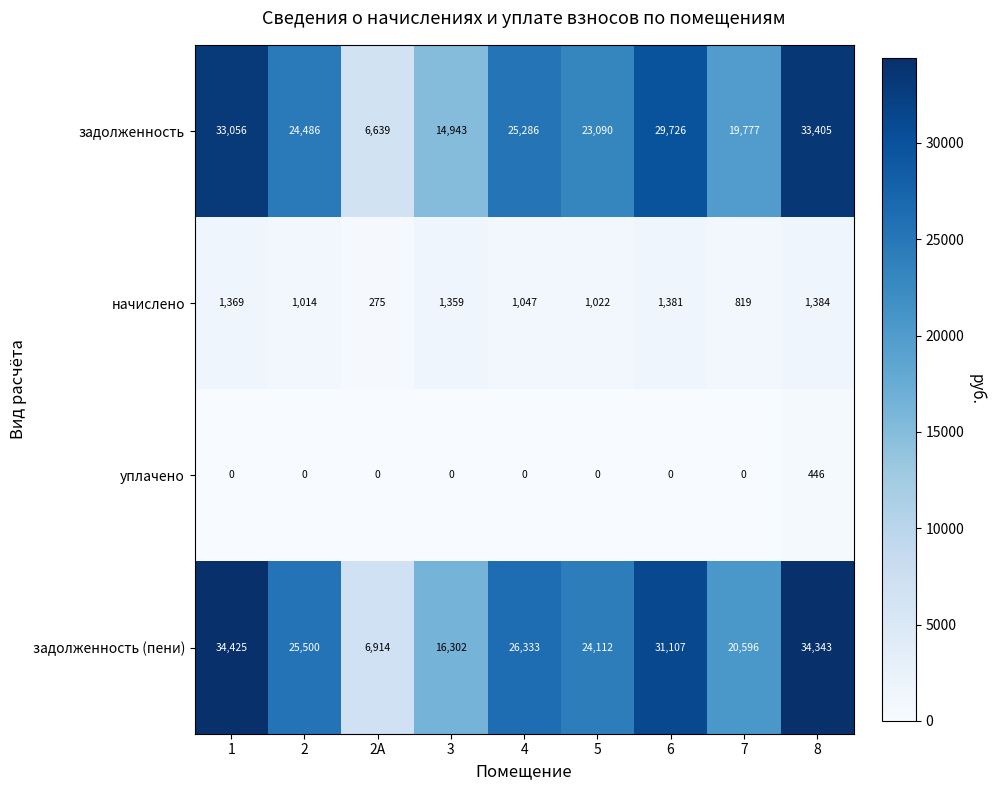

What is the maximum value shown in the chart?

34425